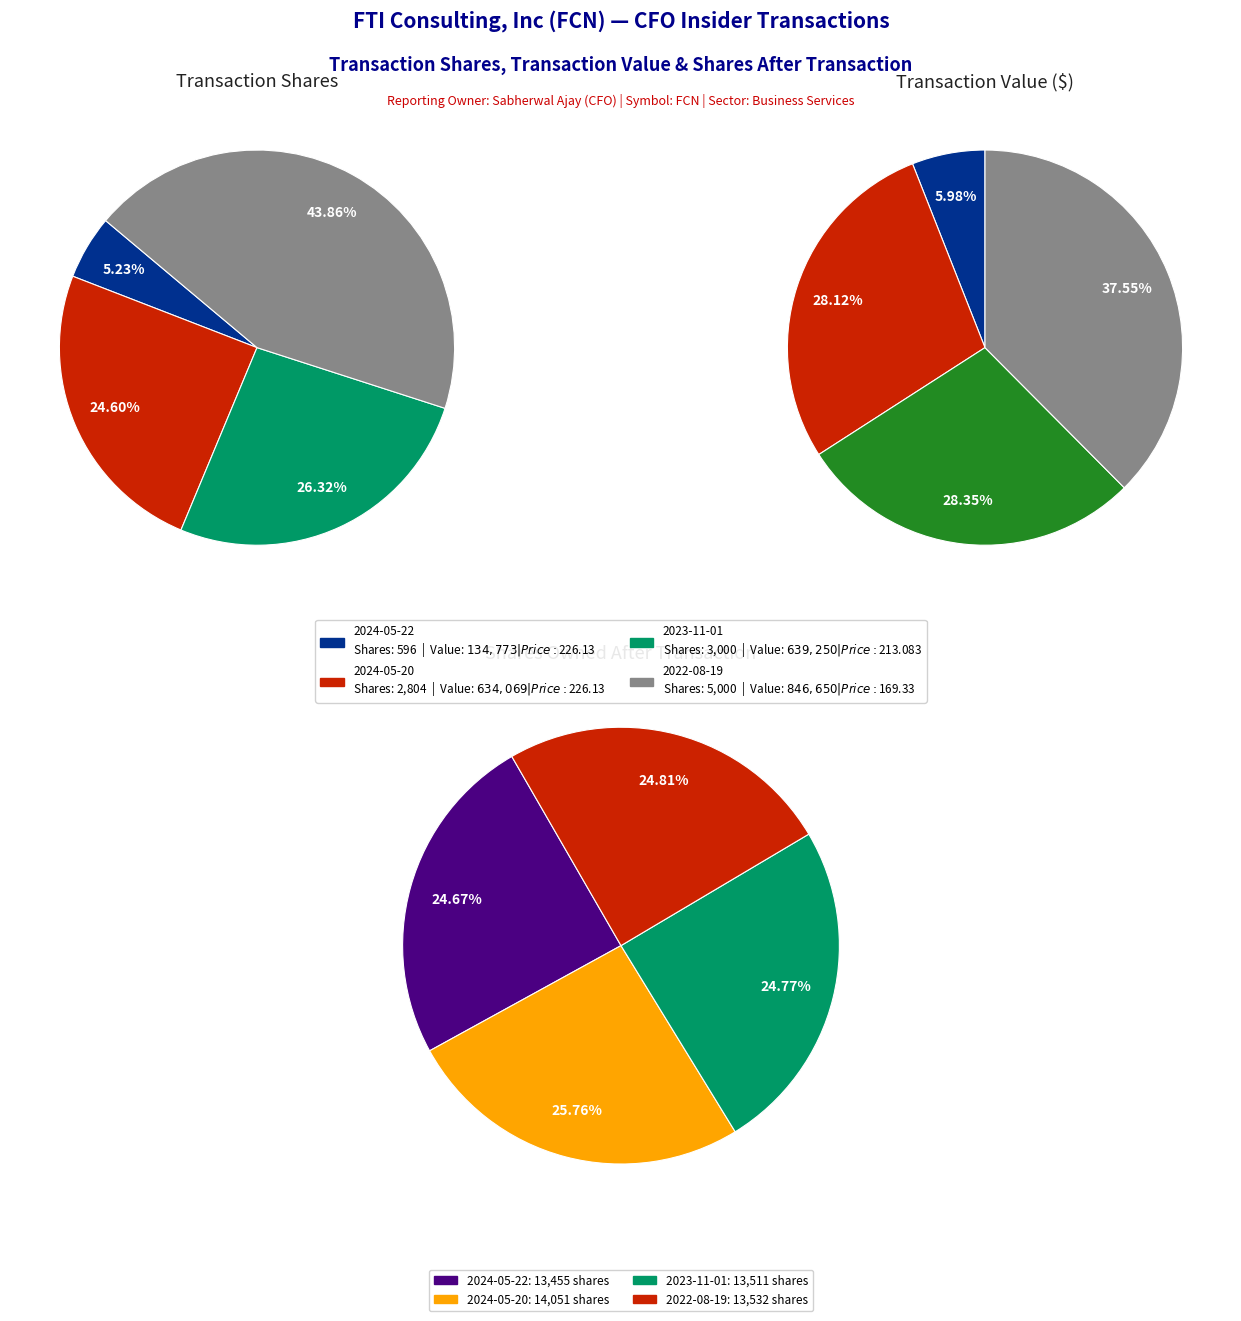

To the nearest percent, what is the difference between the largest and smallest slice percentages?

32%